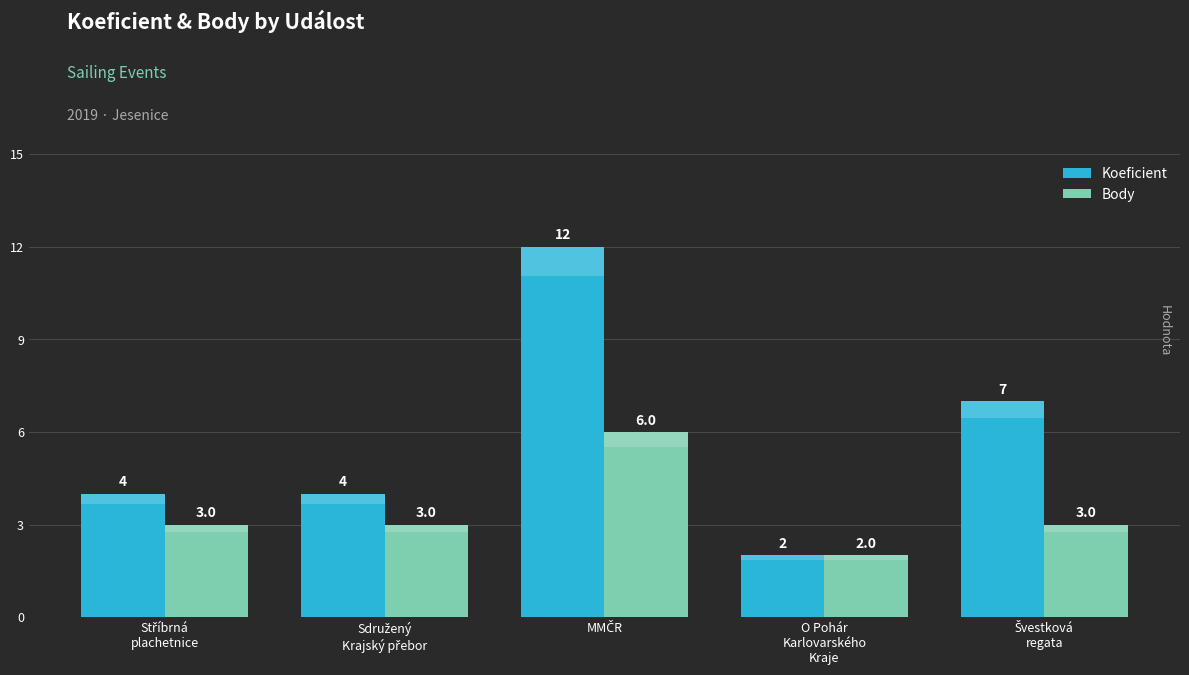

What is the value of the Koeficient bar at the 1st from the left?

4